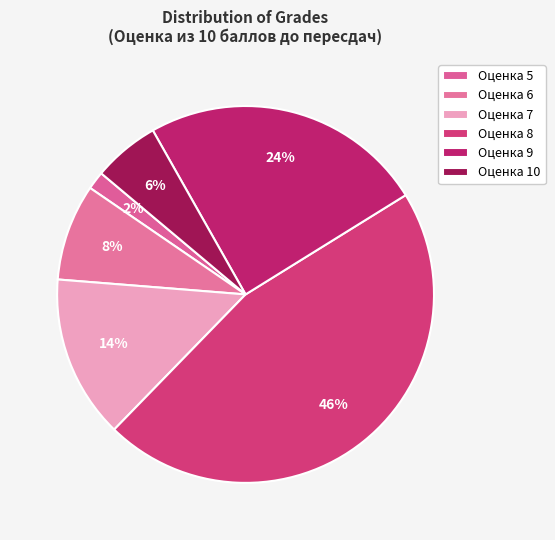

How many slices are in this pie chart?

6